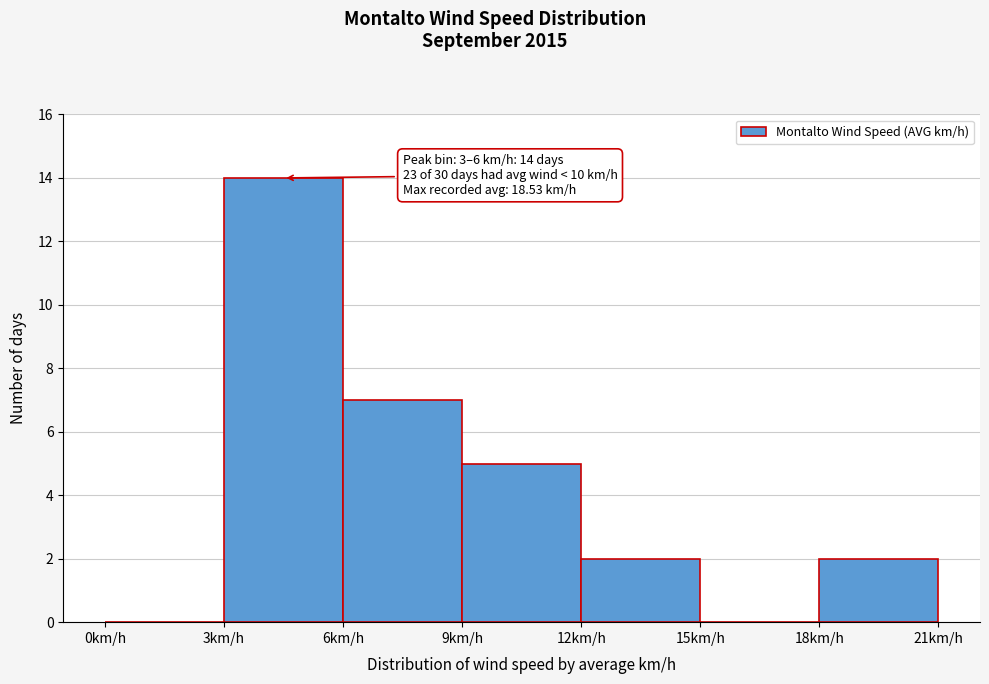

Over which range of the x-axis is the bar tallest?

3 to 6